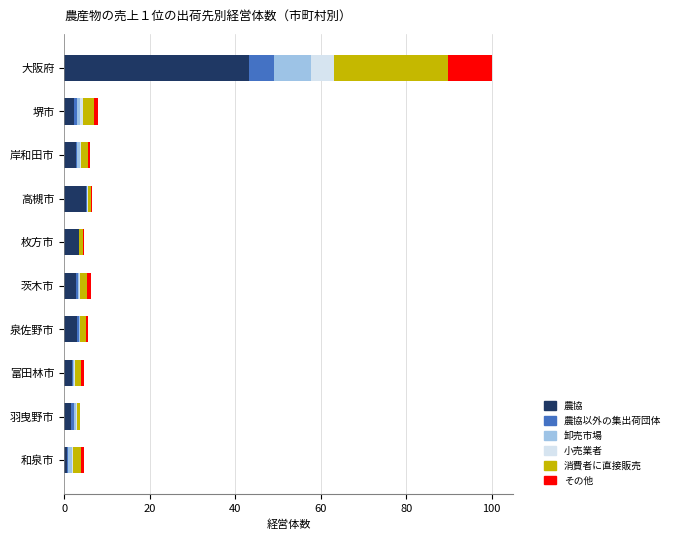

The value of 農協 at 枚方市 is 3.4. True or false?

True